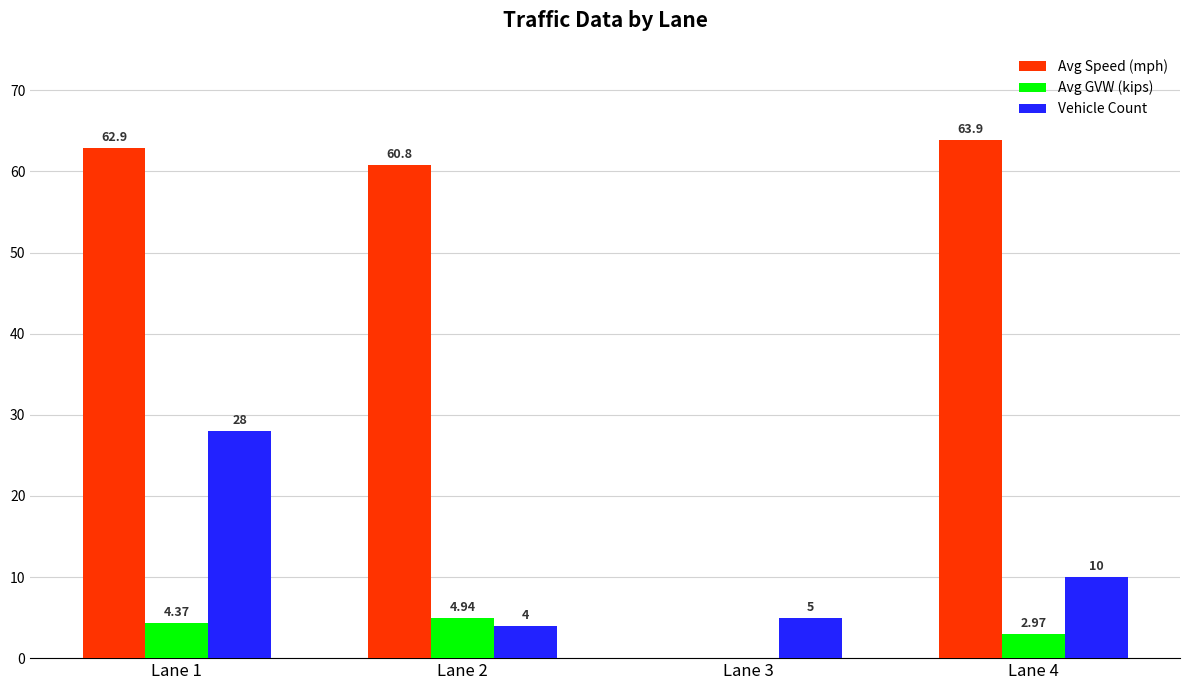

The value of Vehicle Count at Lane 3 is 5.0. True or false?

True